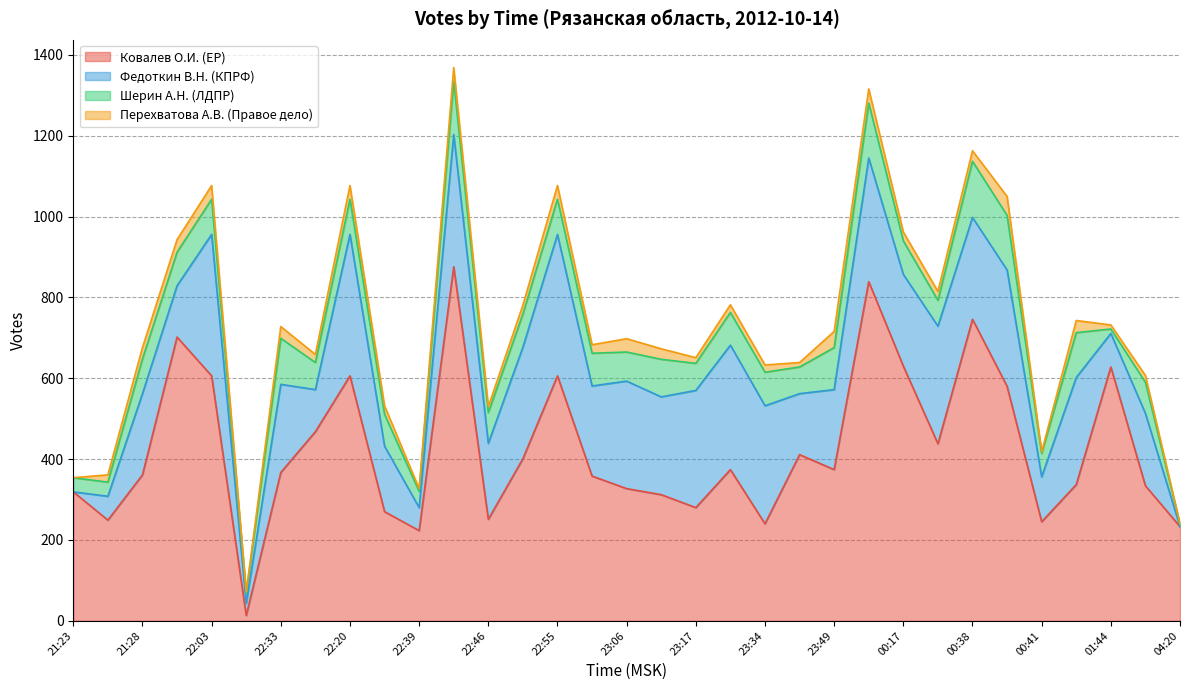

How many data points in Перехватова А.В. (Правое дело) are less than 22?

16